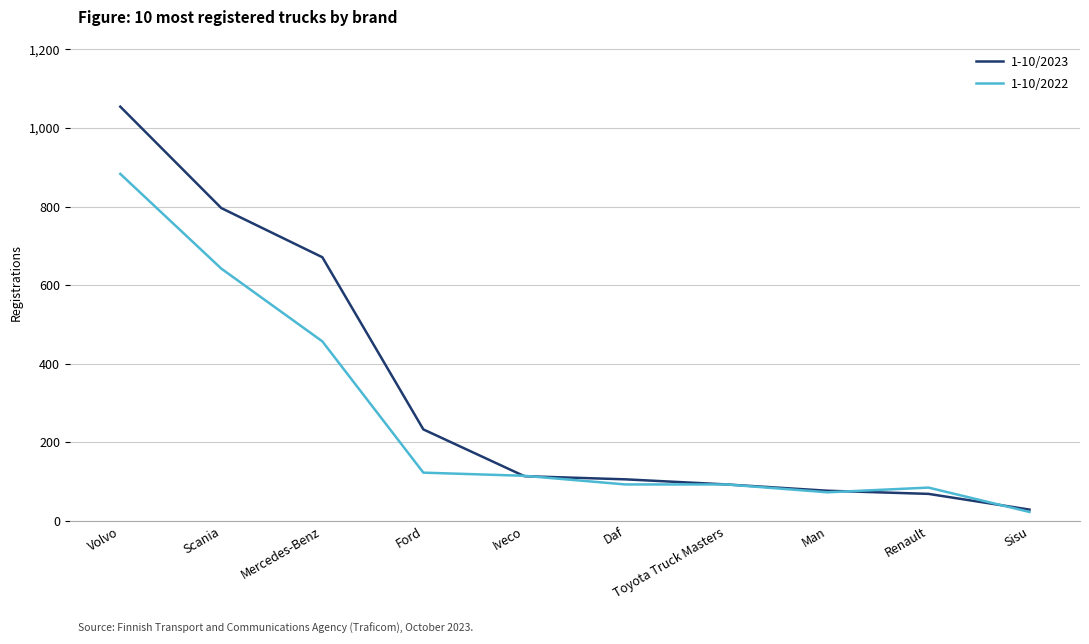

What is the spread (max minus min) of values at Renault?

16